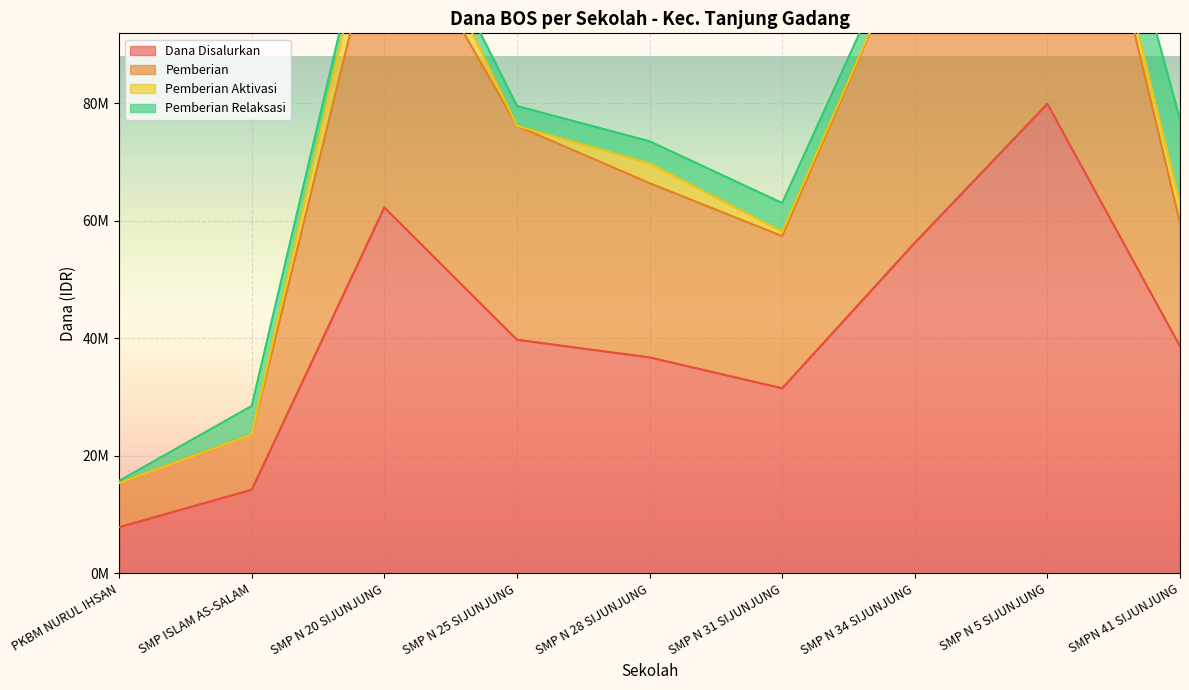

True or false: Dana Disalurkan and Pemberian cross at least once.

False